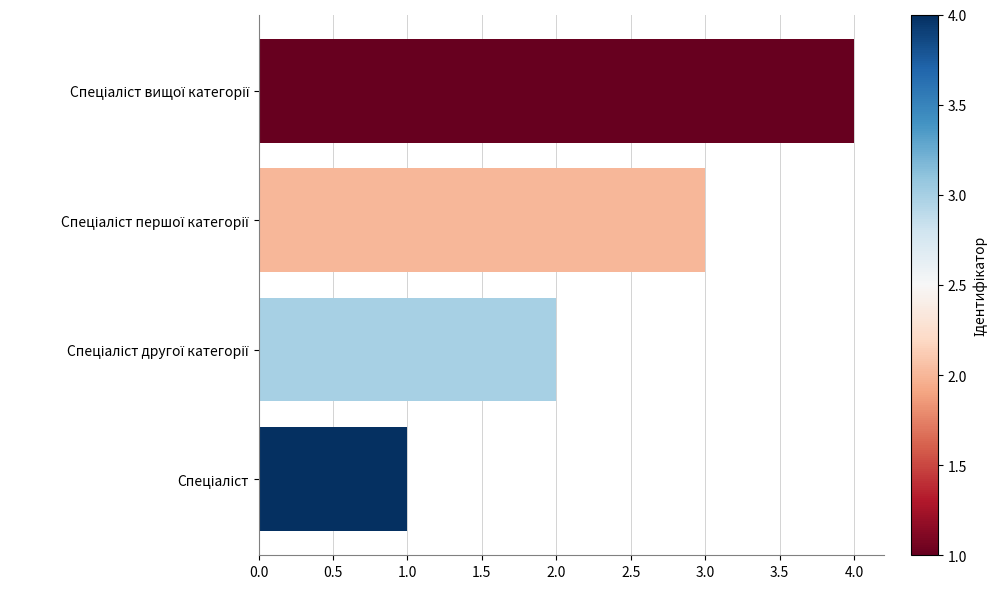

What is the difference between the maximum and minimum values?

3